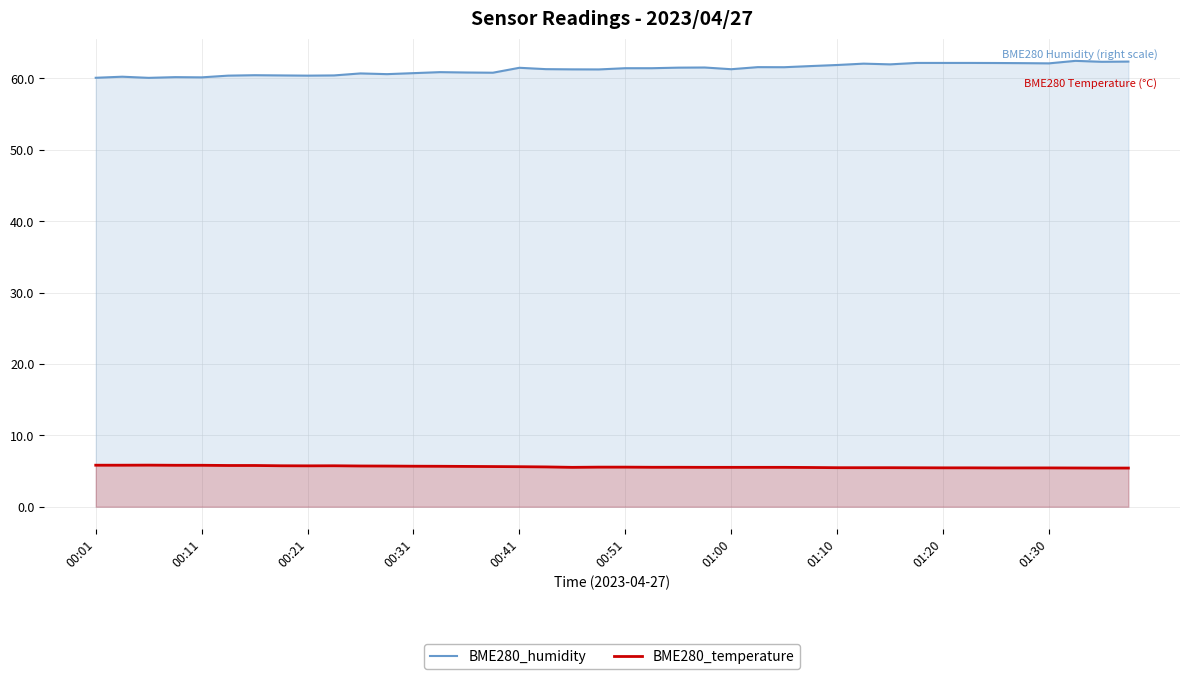

The BME280_humidity series shows 60.4 at 00:21. True or false?

True